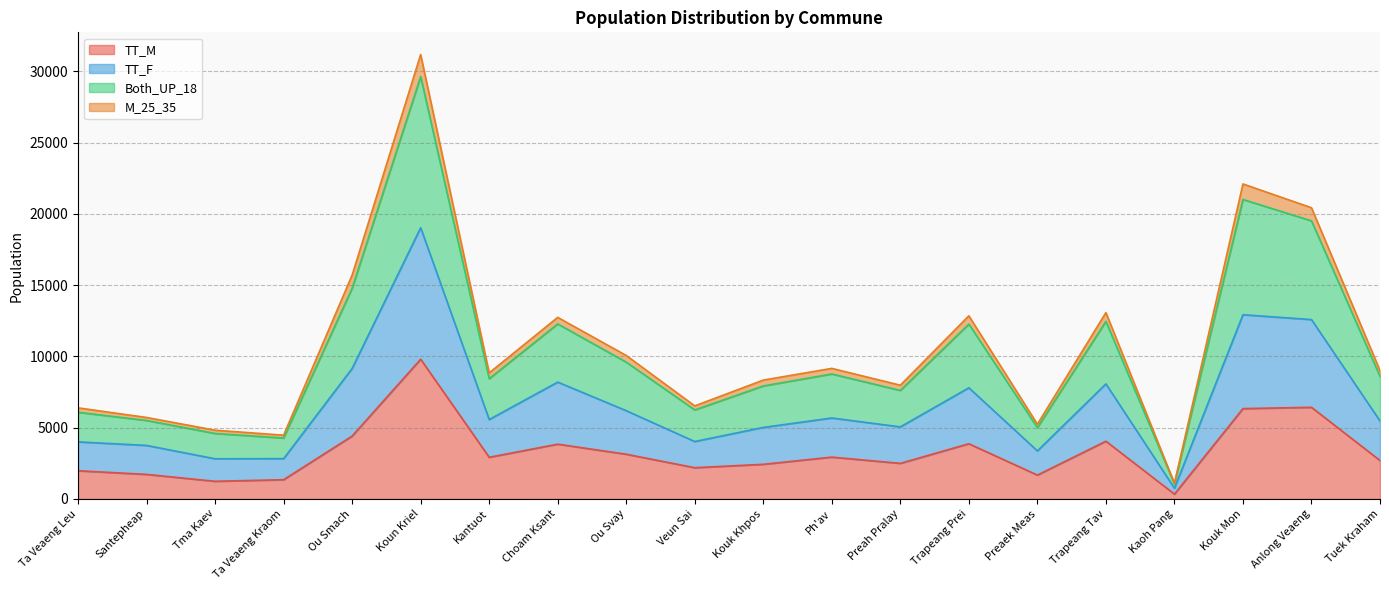

True or false: M_25_35 and Both_UP_18 cross at least once.

False